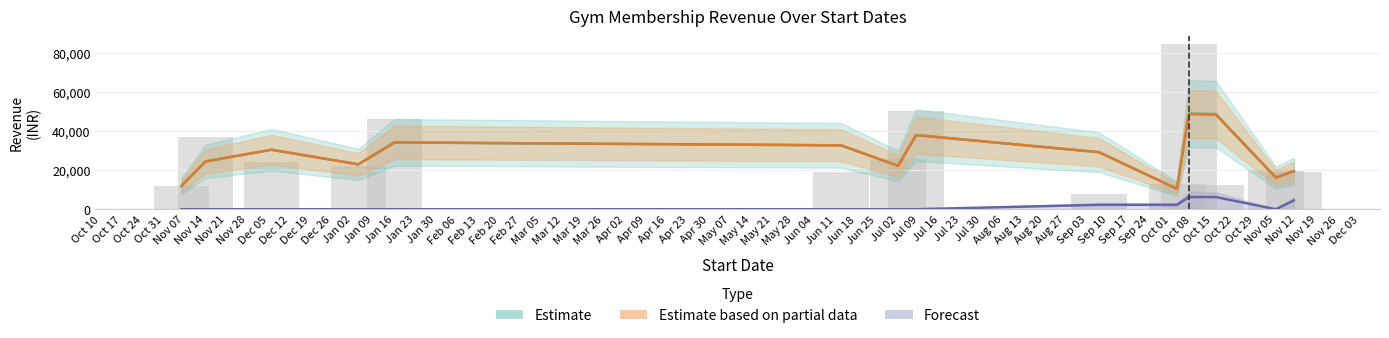

At how many categories does at least one series exceed 36070?

3